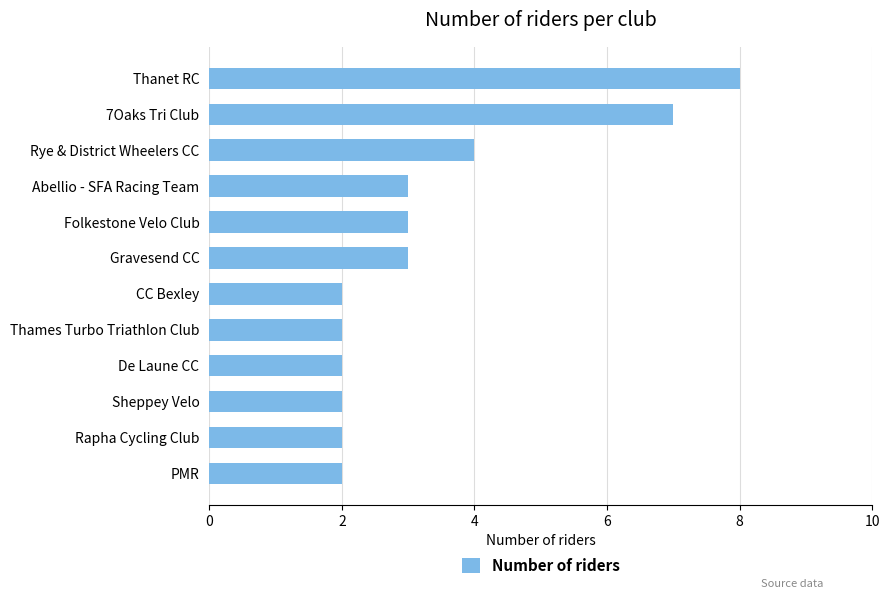

What is the greatest value displayed?

8